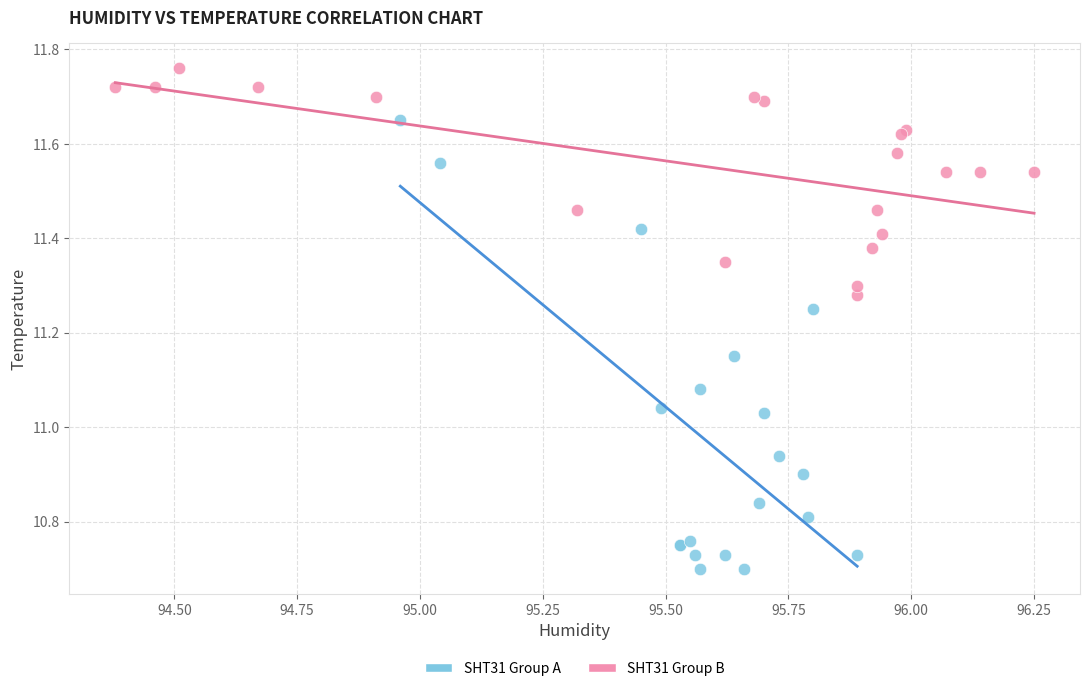

Which series reaches the minimum Y coordinate?

SHT31 Group A